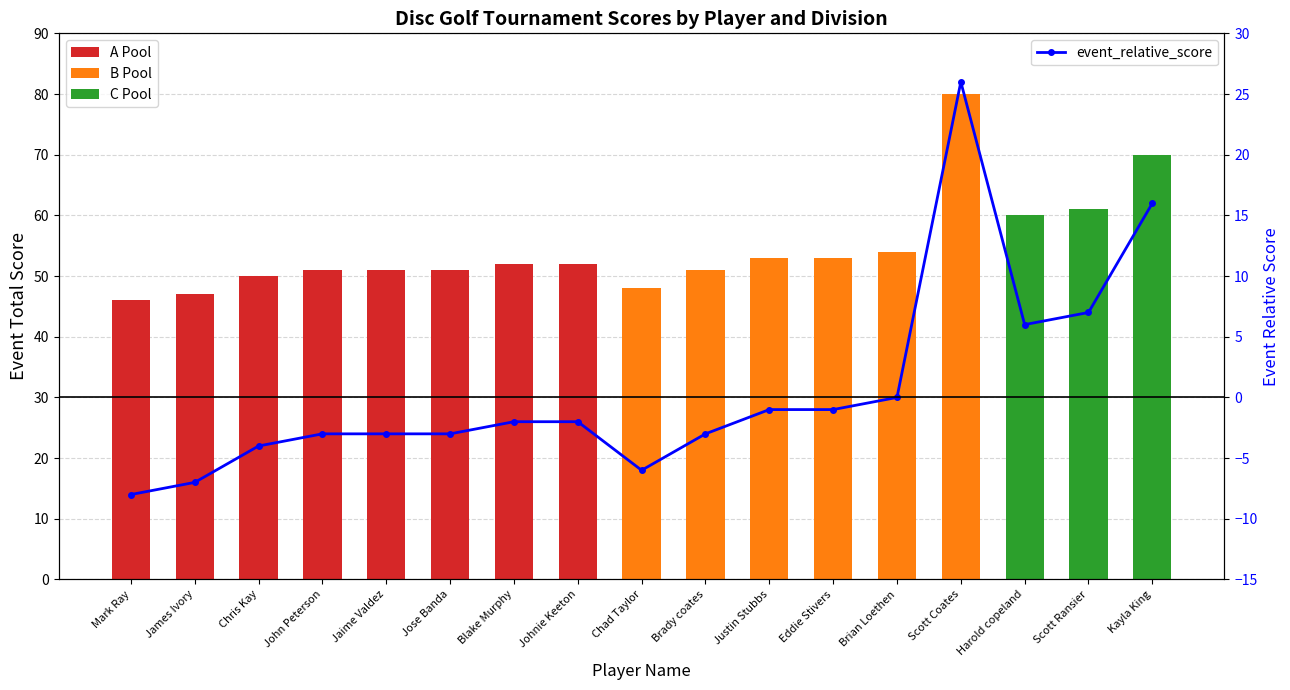

Reading left to right, extract all data points from this chart.

-8	-7	-4	-3	-3	-3	-2	-2	-6	-3	-1	-1	0	26	6	7	16